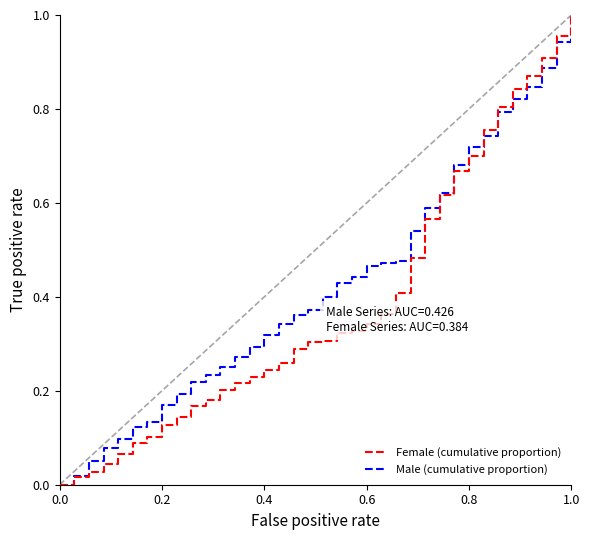

Which series has the largest total across all categories?

Male (cumulative proportion)